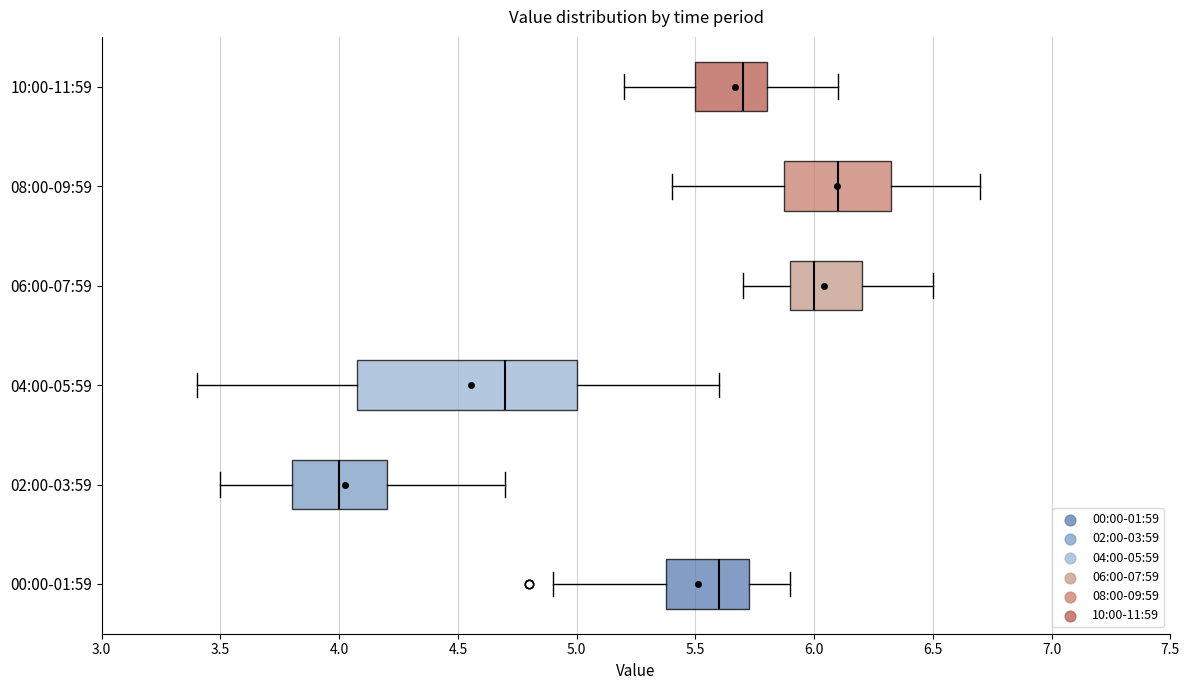

Comparing the boxes themselves (not the whiskers), which one is the widest?

04:00-05:59